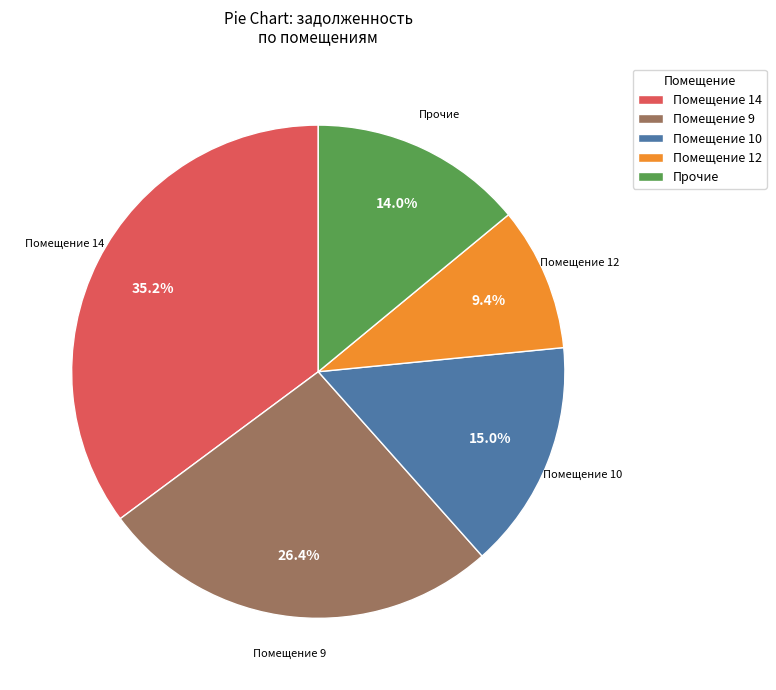

How many segments does this pie chart have?

5